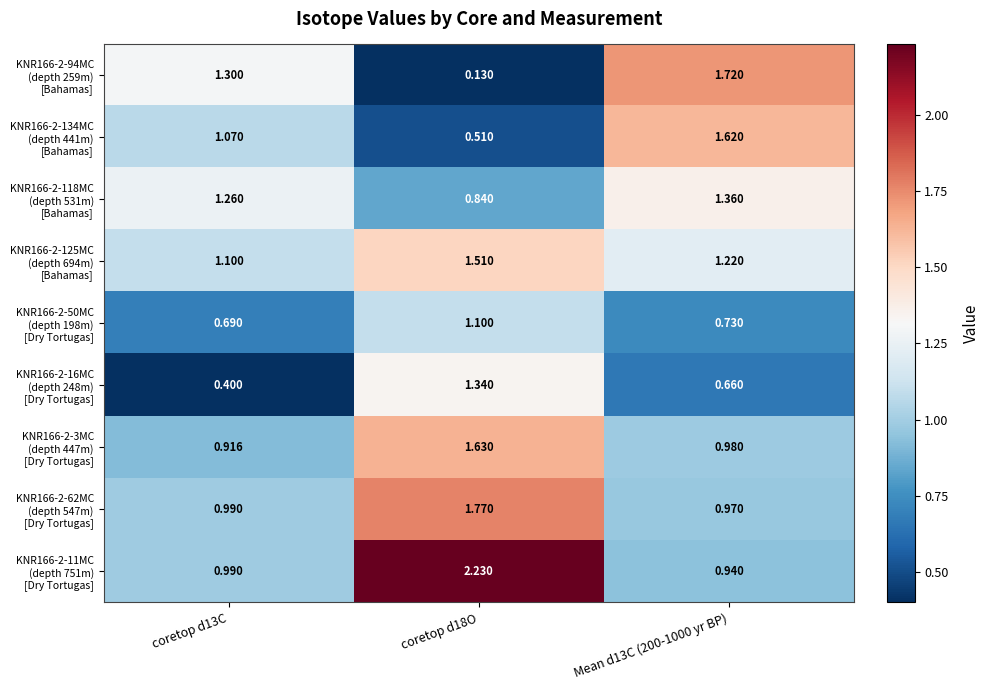

How many data points does each series have?

3